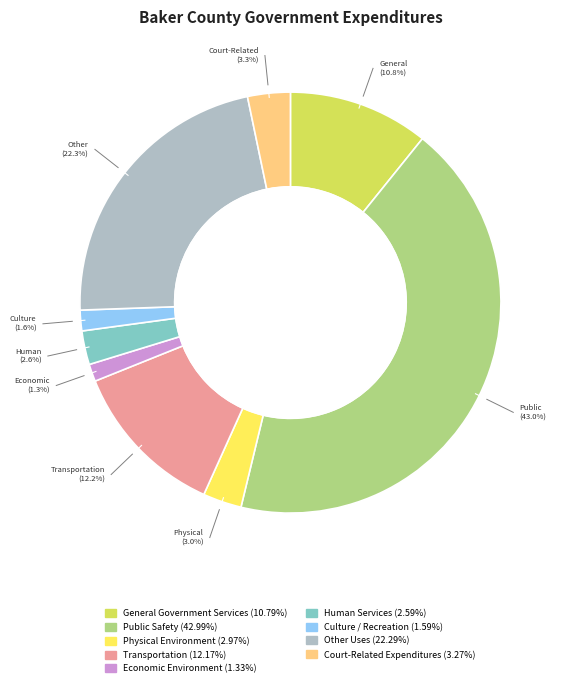

Count the number of slices in the pie.

9